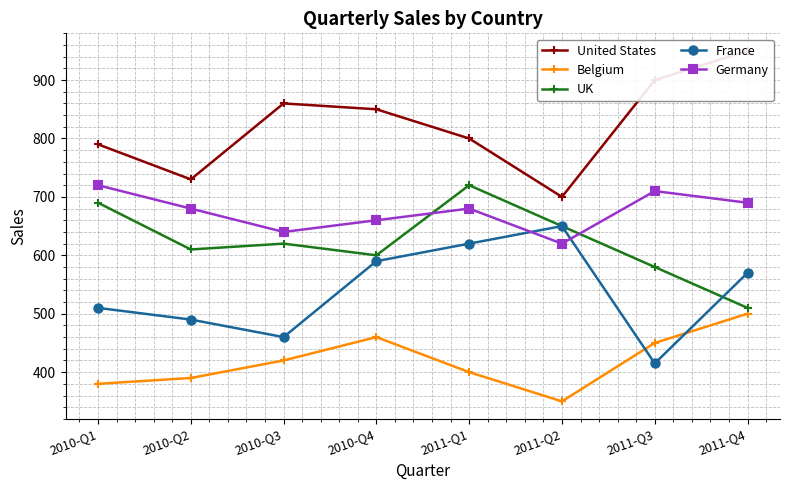

At how many categories does at least one series exceed 454?

8